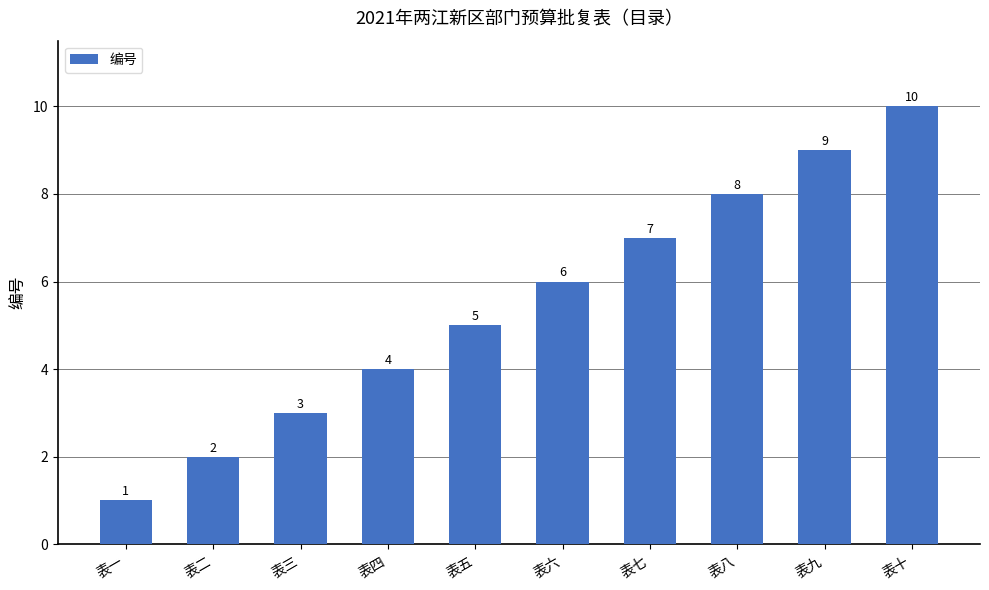

What is the label of the 7th bar from the left?

表七